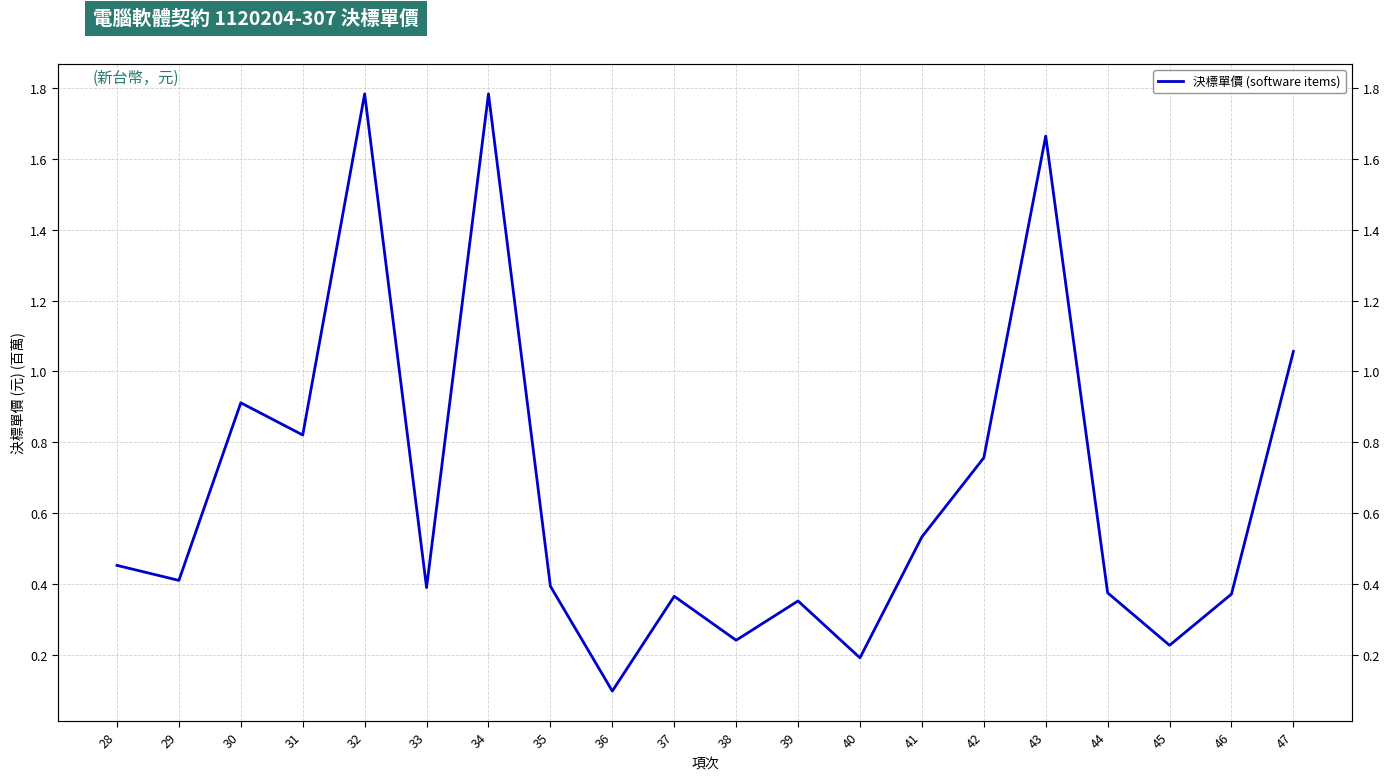

What is the change in value from 36 to 41?

+0.4